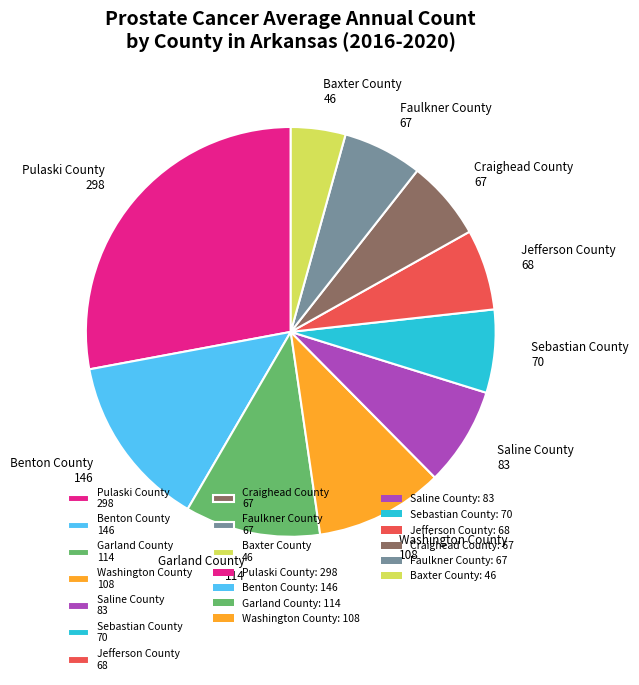

The Faulkner County slice represents 6% of the pie. True or false?

True